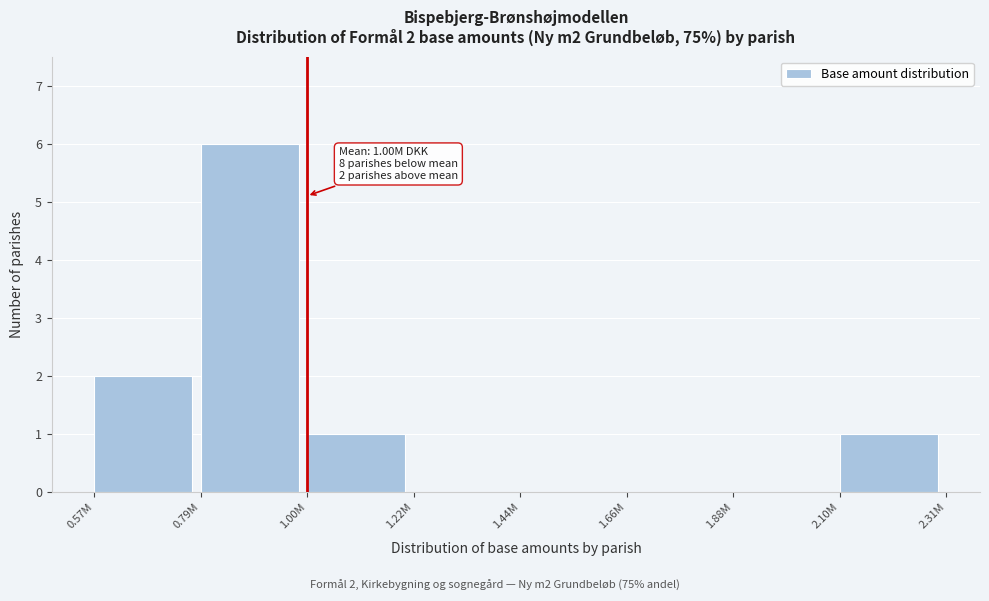

Reading left to right, list all the values displayed in this chart.

0.57M=2	0.79M=6	1.00M=1	1.22M=0	1.44M=0	1.66M=0	1.88M=0	2.10M=1